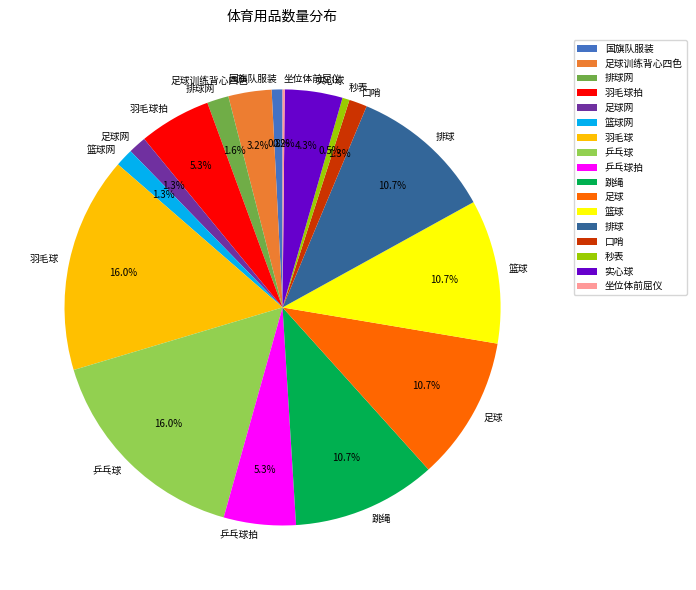

How much of the chart is everything except 跳绳?

89.3%